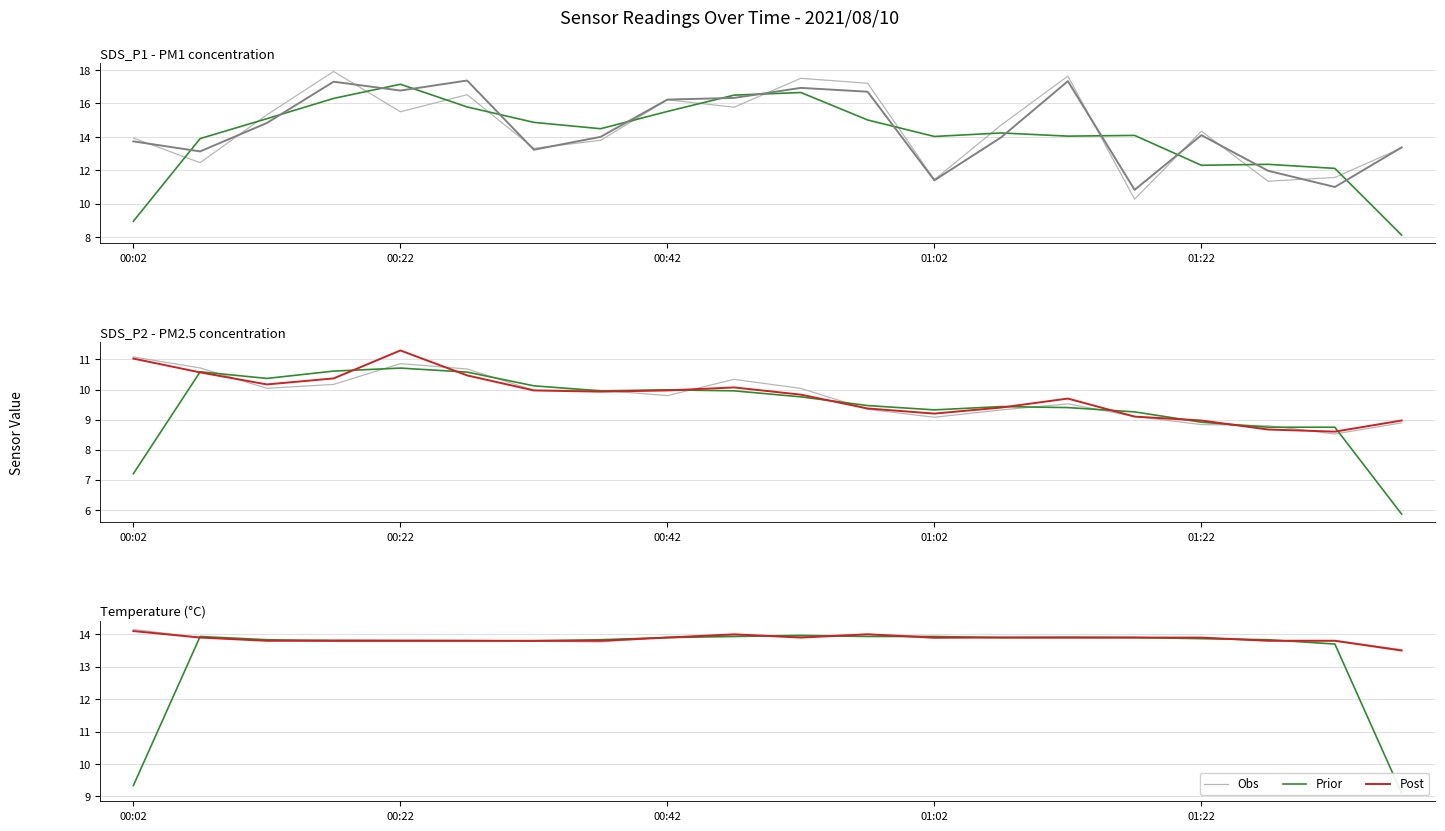

How many distinct data groups are displayed?

3